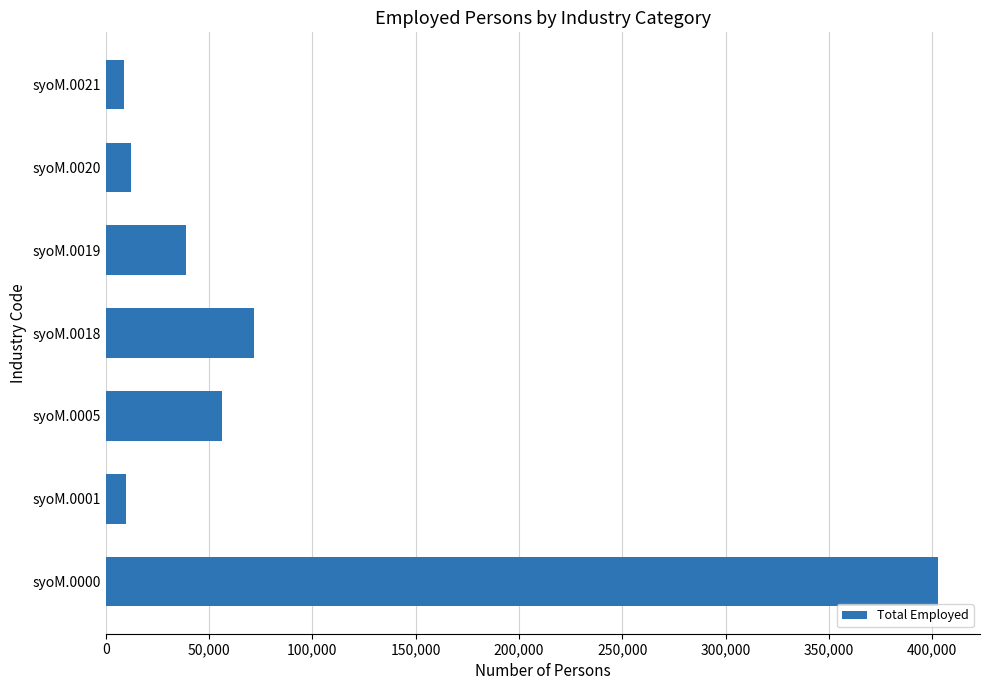

What is the ratio of the value at syoM.0020 to the value at syoM.0021?

1.4